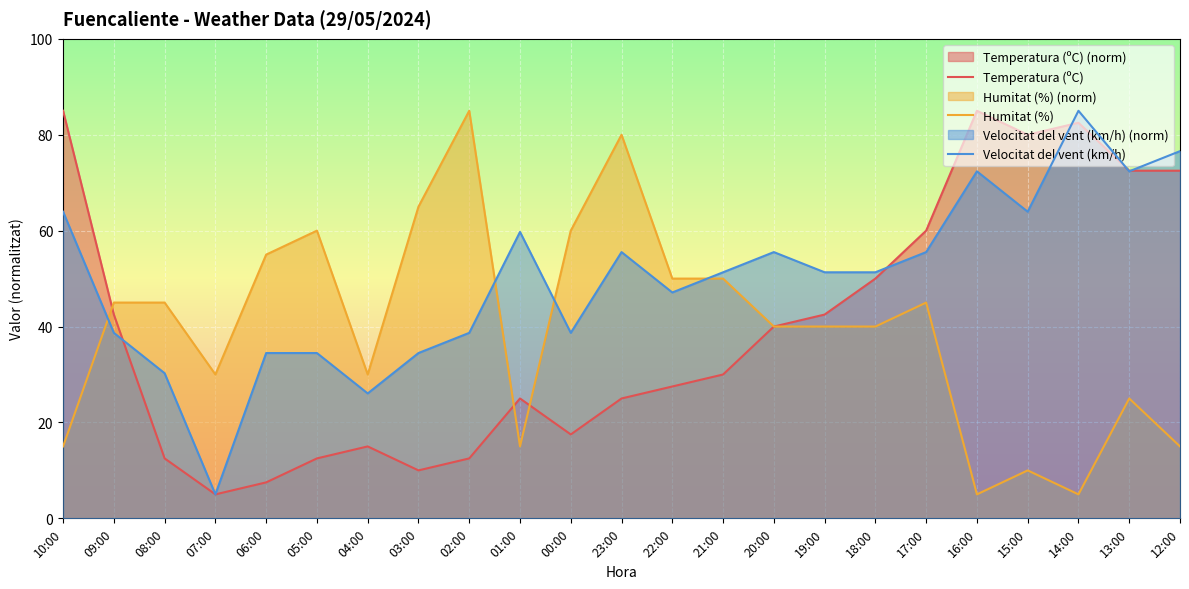

Which has a higher value, 17:00 or 10:00?

10:00